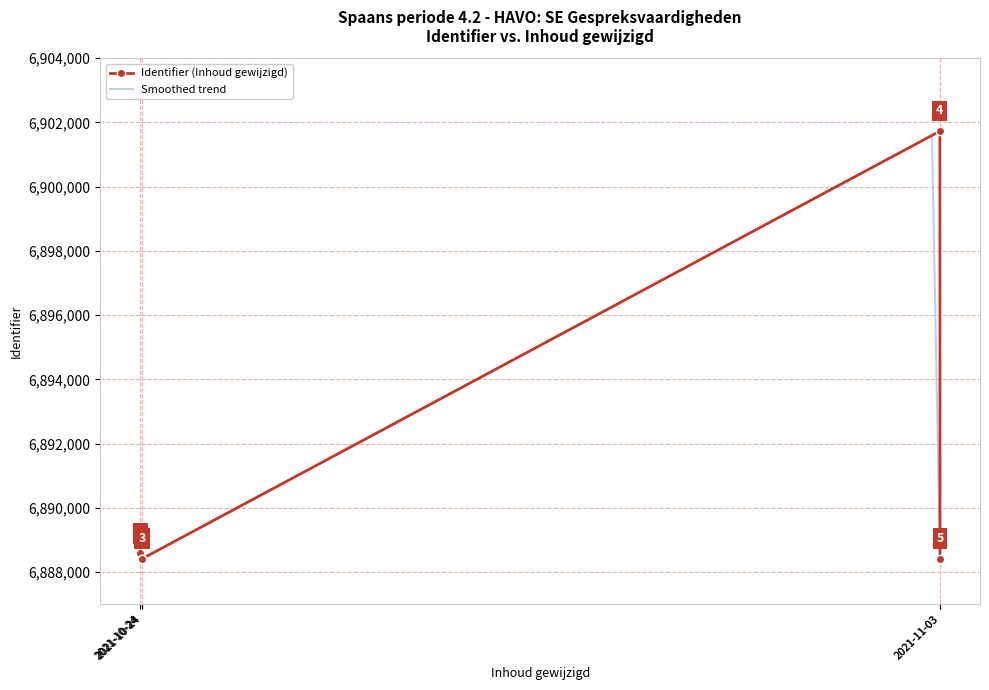

What is the ratio of the value at 2021-11-03 22:50:14 to the value at 2021-10-24 20:00:59?

1.0